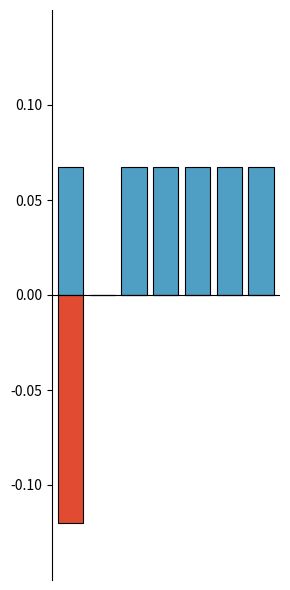

Reading right to left, what are all the values shown in this chart?

Eligible Bad Debt Fixed charge adder: 6=0.1	5=0.1	4=0.1	3=0.1	2=0.1	1=0.0	0=0.1
Supplier of Last Resort Fixed charge: 6=0.0	5=0.0	4=0.0	3=0.0	2=0.0	1=0.0	0=-0.1